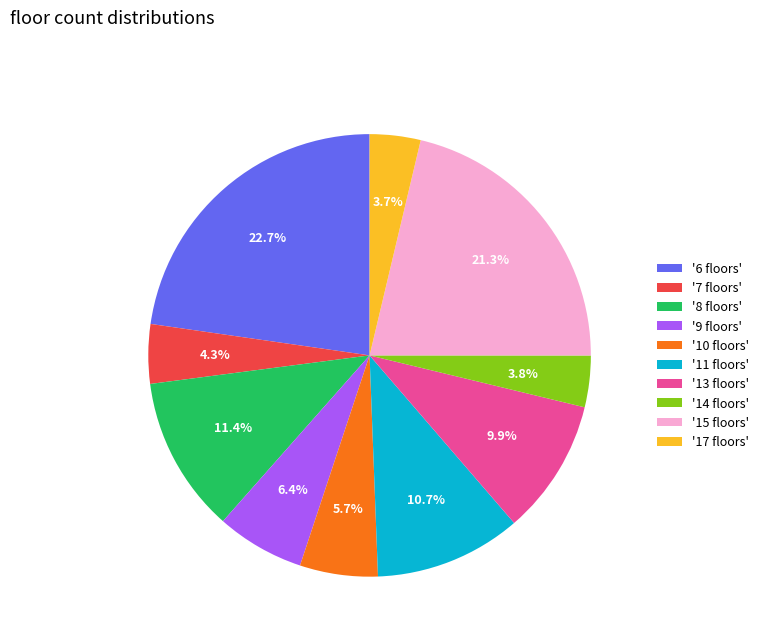

Which has a higher value, '10 floors' or '9 floors'?

'9 floors'